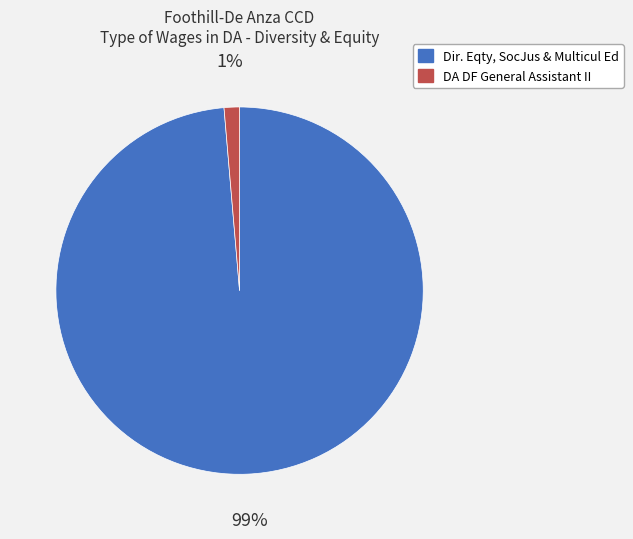

To the nearest percent, what percentage of the pie is Dir. Eqty, SocJus & Multicul Ed?

99%